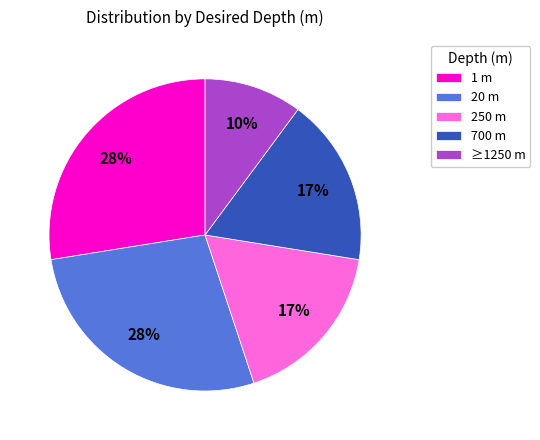

Combined, do 700 m and ≥1250 m account for over 50%?

No